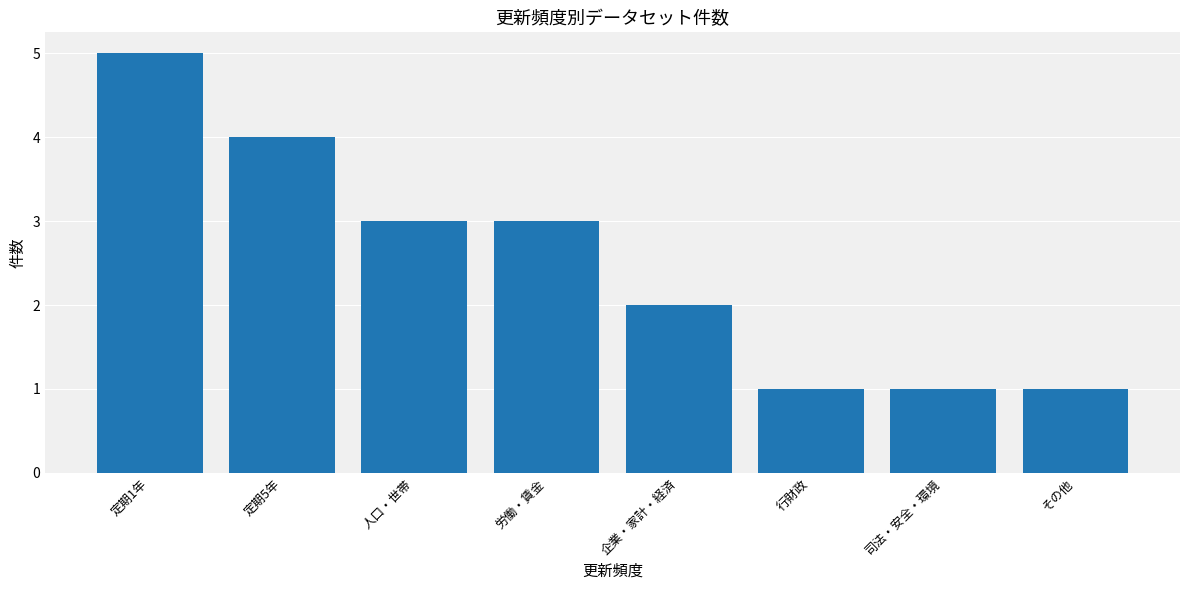

Is it true that the value at 企業・家計・経済 is 2?

True